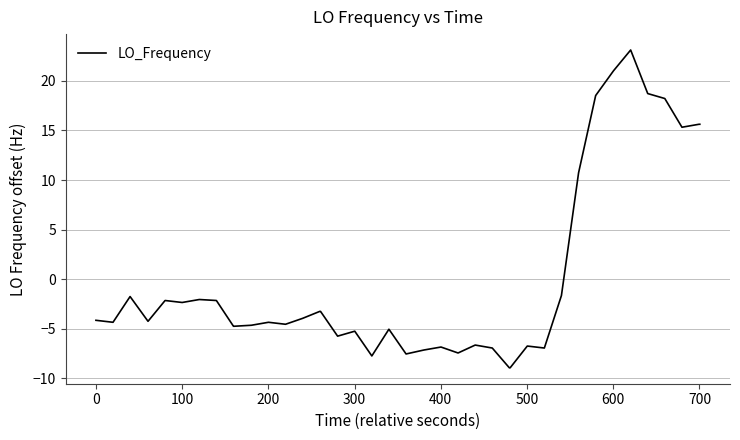

What is the minimum value shown in the chart?

-9.0